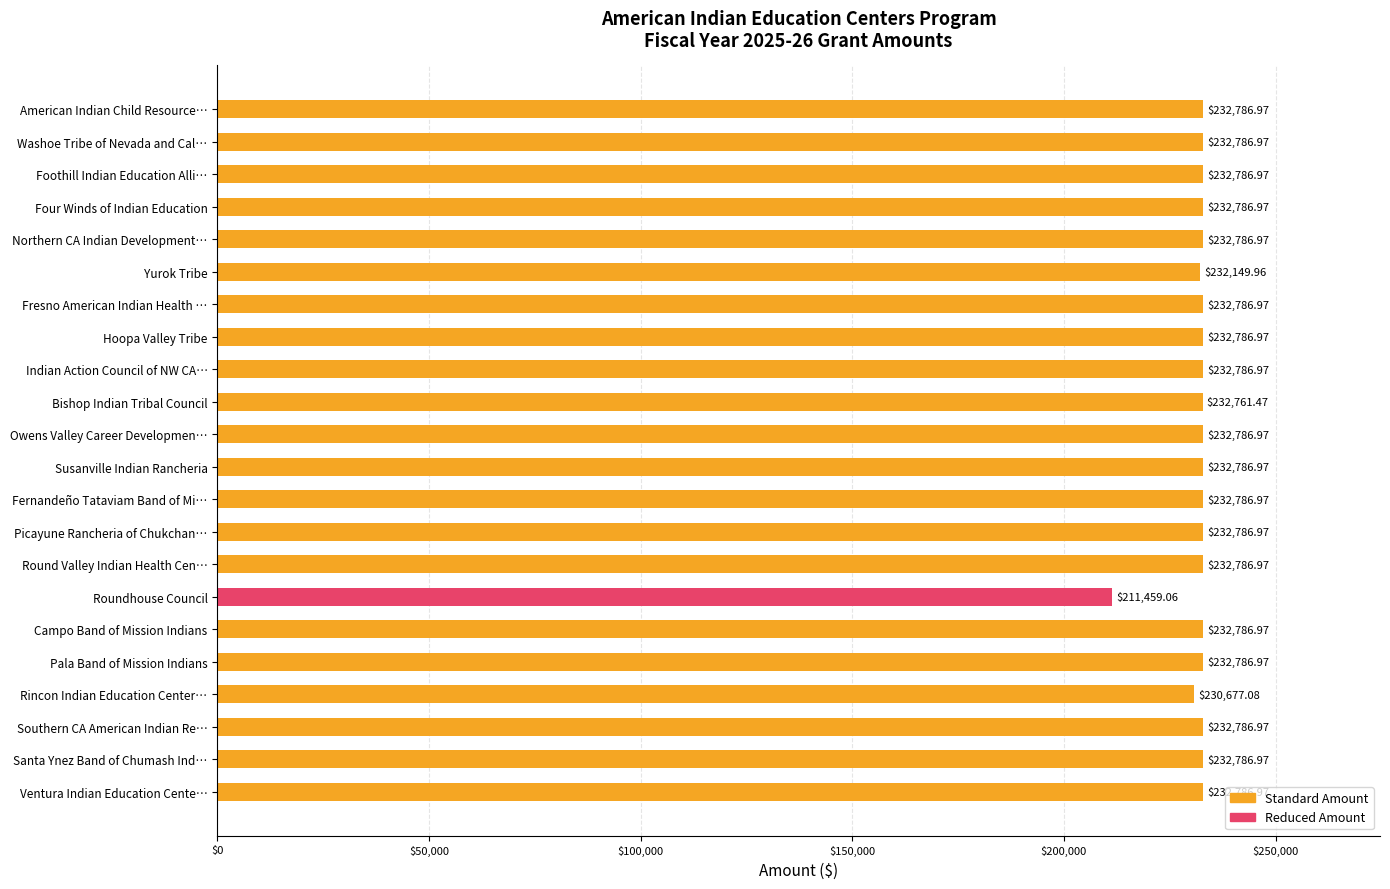

At which label is the value closest to 222123?

Rincon Indian Education Center…